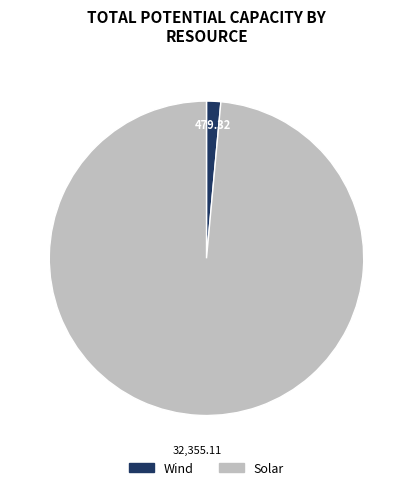

The Wind slice represents 11% of the pie. True or false?

False